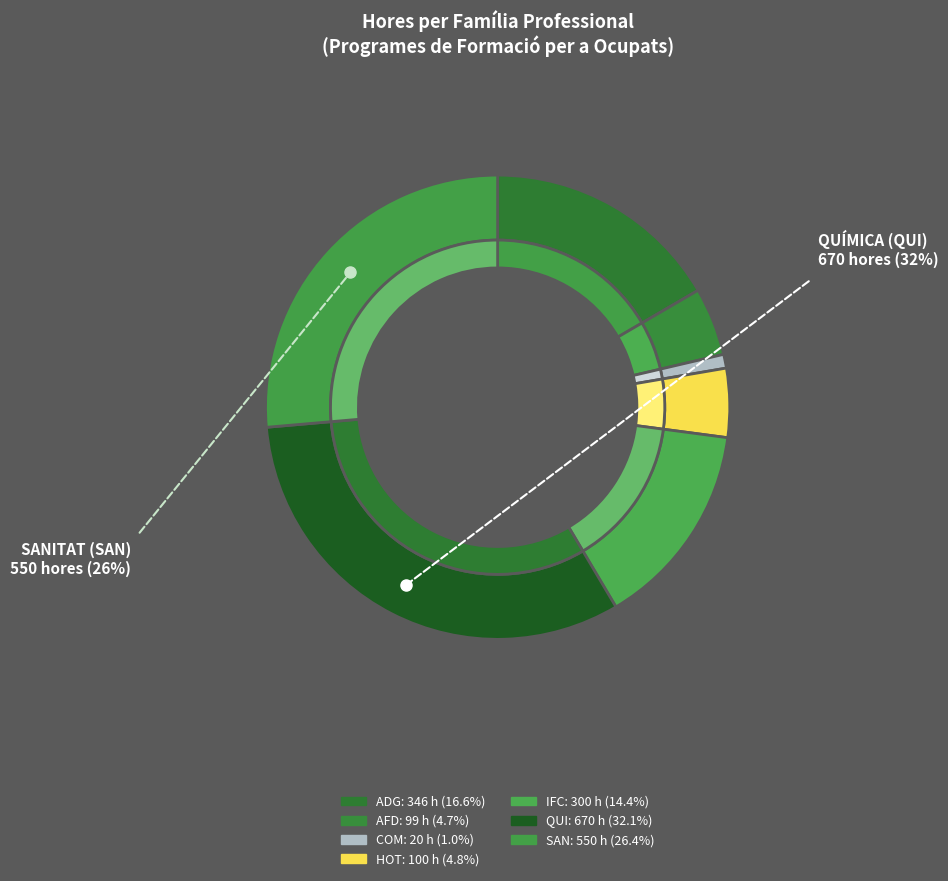

Does COMERÇ I MÀRQUETING (COM) account for over 50% of the chart?

No